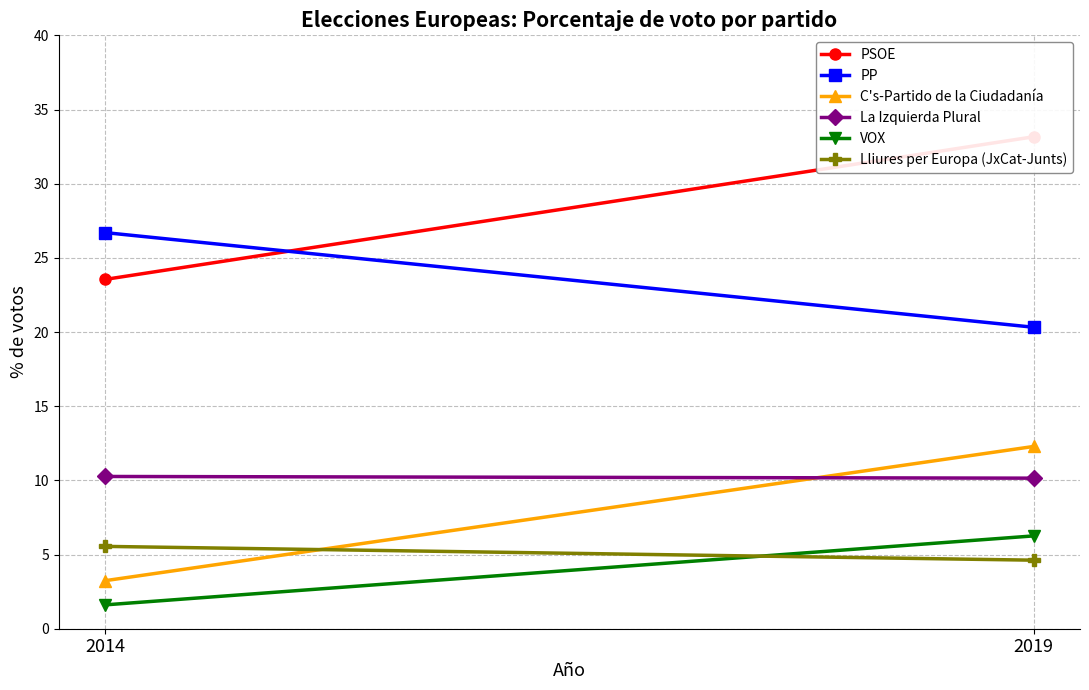

Between 2019 and 2014, which is larger?

2019